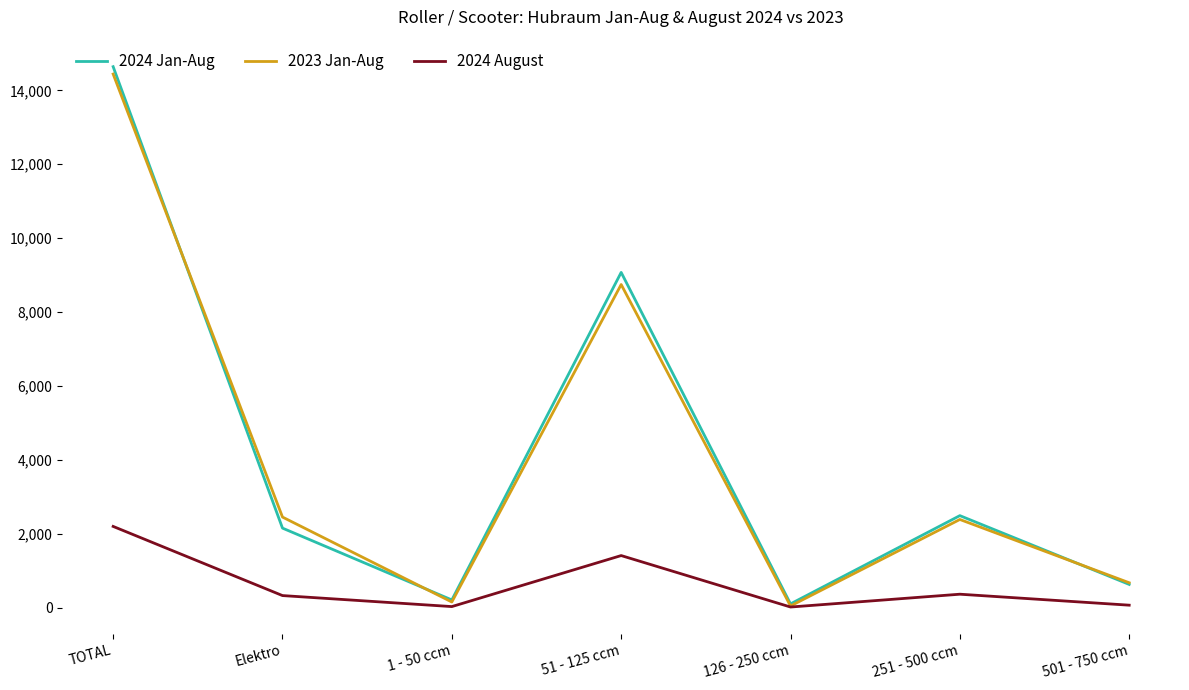

Between TOTAL and Elektro, which series saw the biggest shift?

2024 Jan-Aug